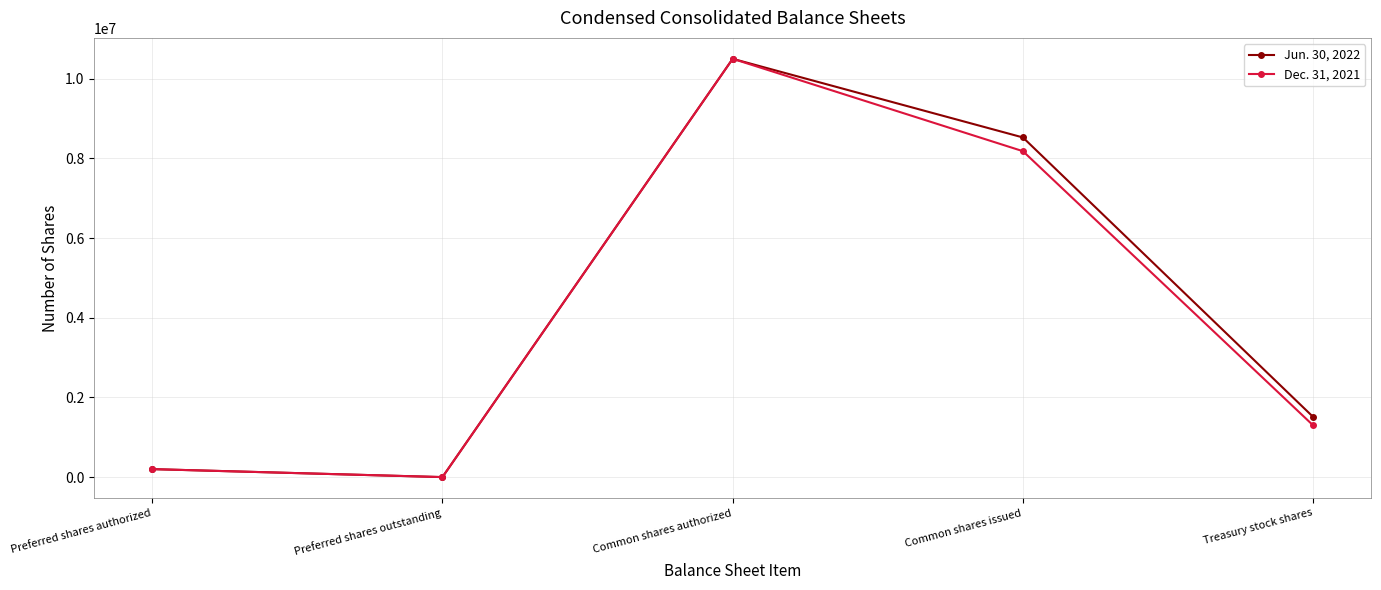

Reading left to right, extract all data points from this chart.

Jun. 30, 2022: Preferred shares authorized=200000	Preferred shares outstanding=0	Common shares authorized=10500000	Common shares issued=8525375	Treasury stock shares=1508835
Dec. 31, 2021: Preferred shares authorized=200000	Preferred shares outstanding=0	Common shares authorized=10500000	Common shares issued=8180712	Treasury stock shares=1296382